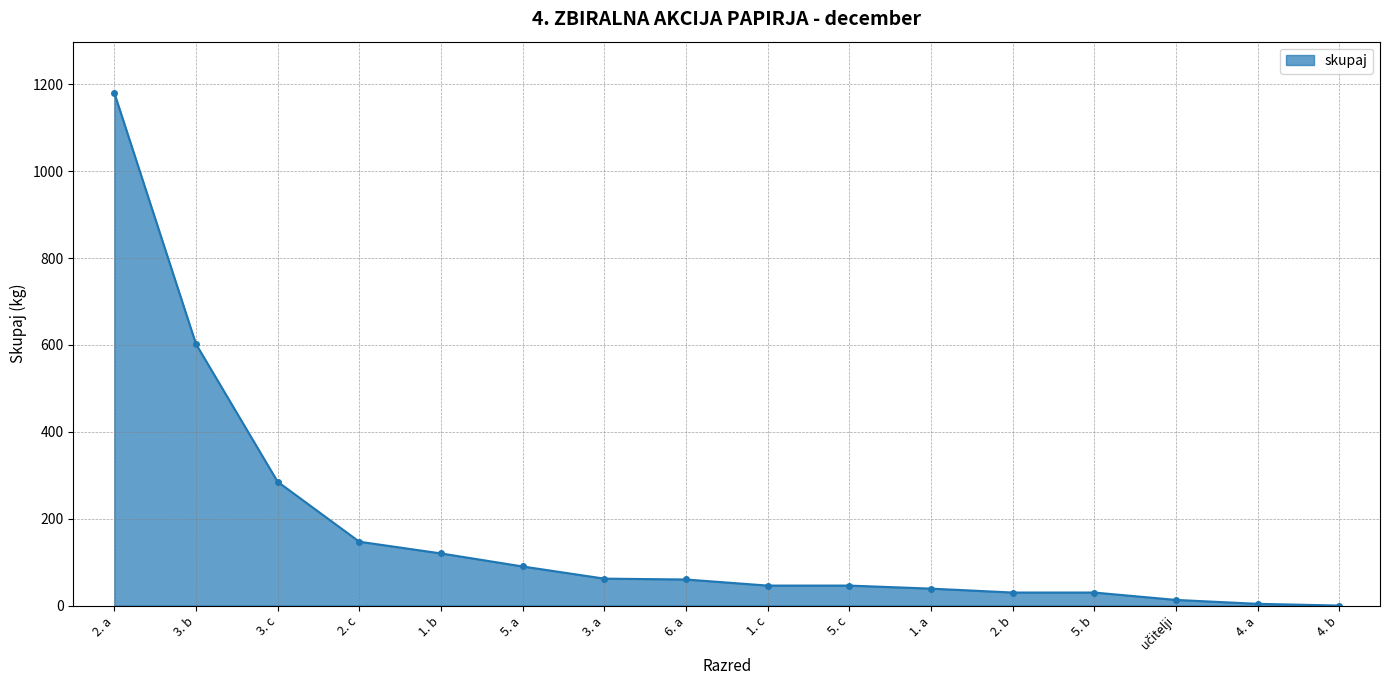

Between 3. a and 2. a, which is larger?

2. a